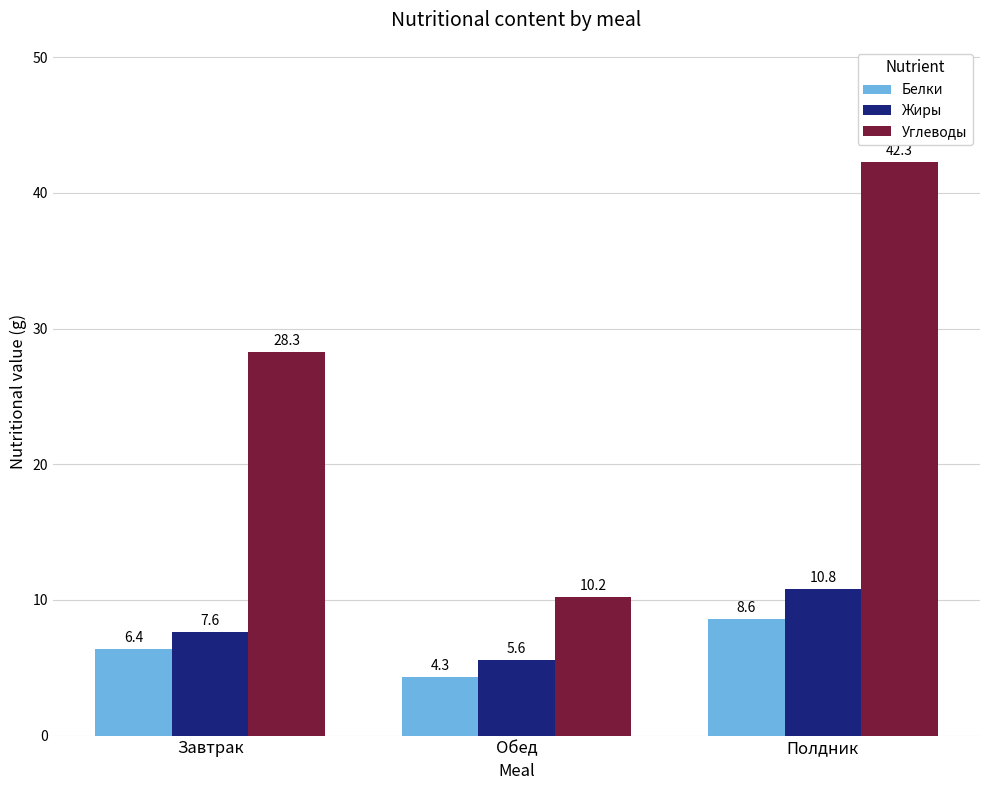

At which label does Белки first exceed 6?

Завтрак